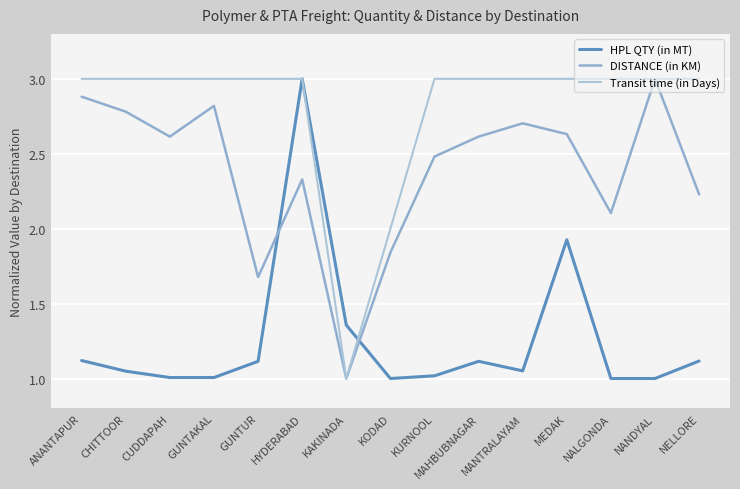

True or false: DISTANCE (in KM) and HPL QTY (in MT) cross at least once.

True